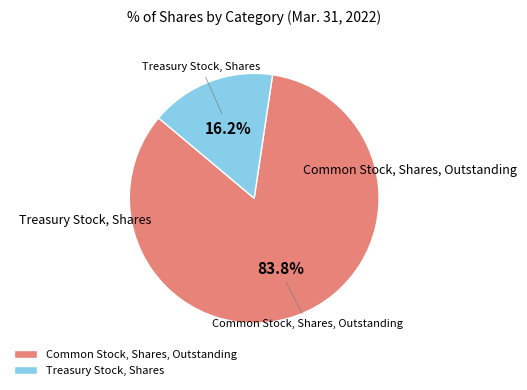

Does Treasury Stock, Shares represent more than half of the total?

No